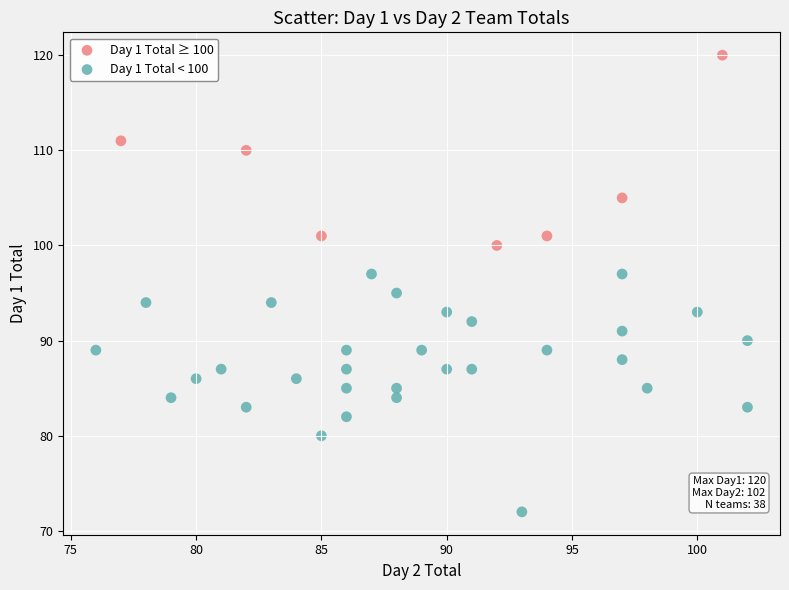

Which series contains the highest Y value?

Day 1 Total ≥ 100